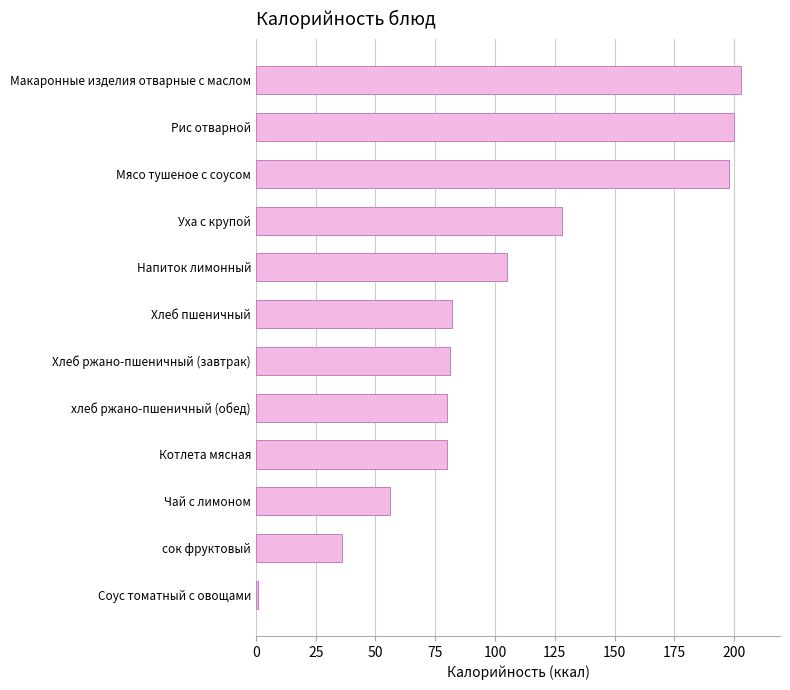

What is the ratio of the value at Напиток лимонный to the value at Макаронные изделия отварные с маслом?

0.5